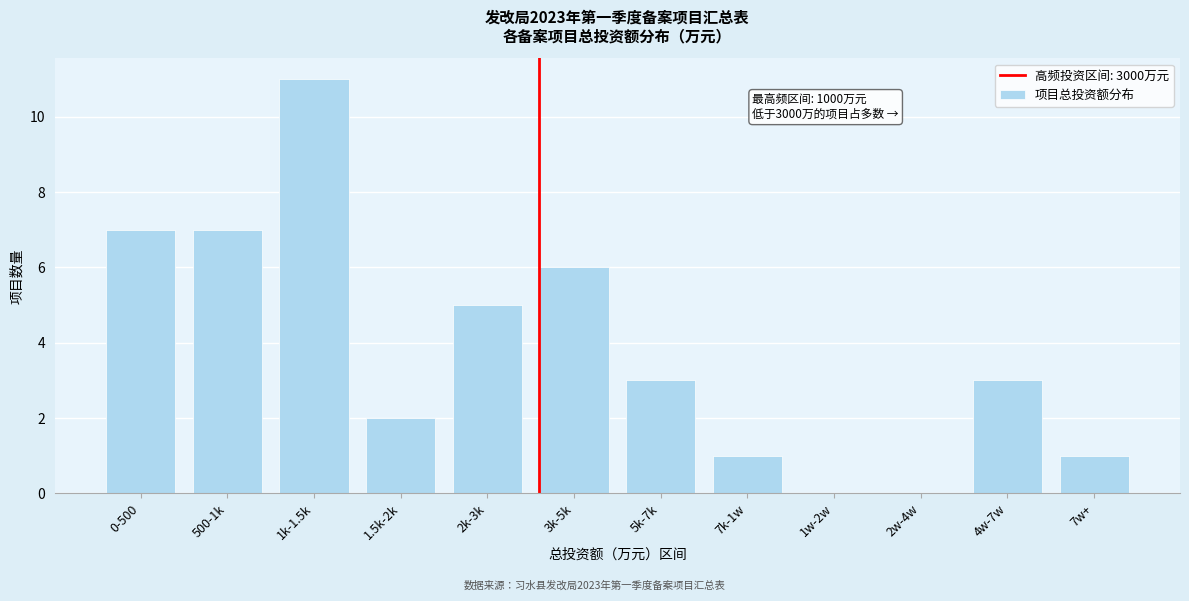

Reading left to right, list all the values displayed in this chart.

0-500=7	500-1k=7	1k-1.5k=11	1.5k-2k=2	2k-3k=5	3k-5k=6	5k-7k=3	7k-1w=1	1w-2w=0	2w-4w=0	4w-7w=3	7w+=1